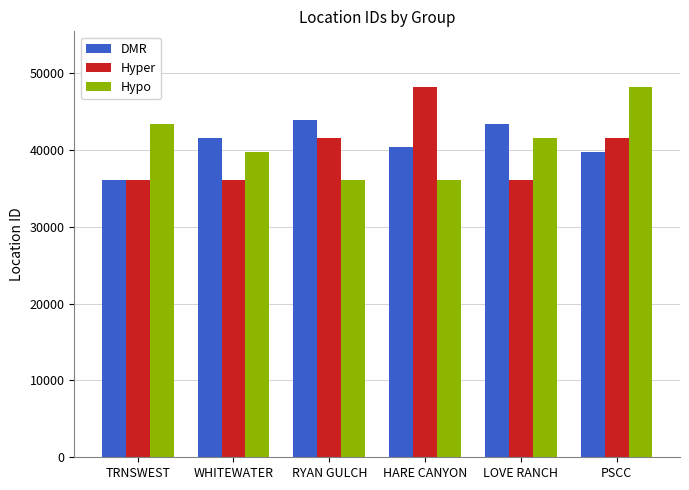

What is the greatest value displayed?

48209